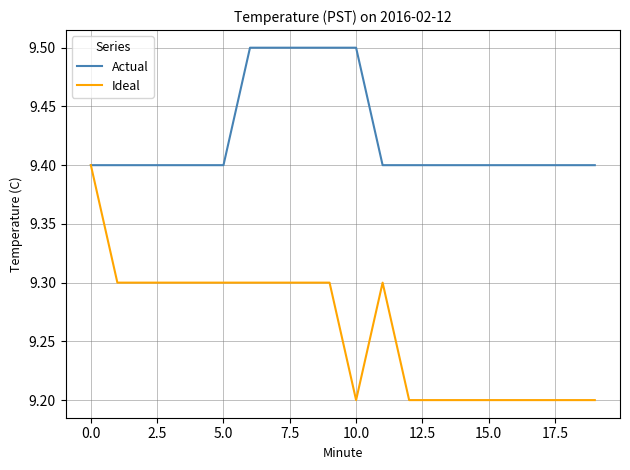

What is the maximum value for Actual?

9.5